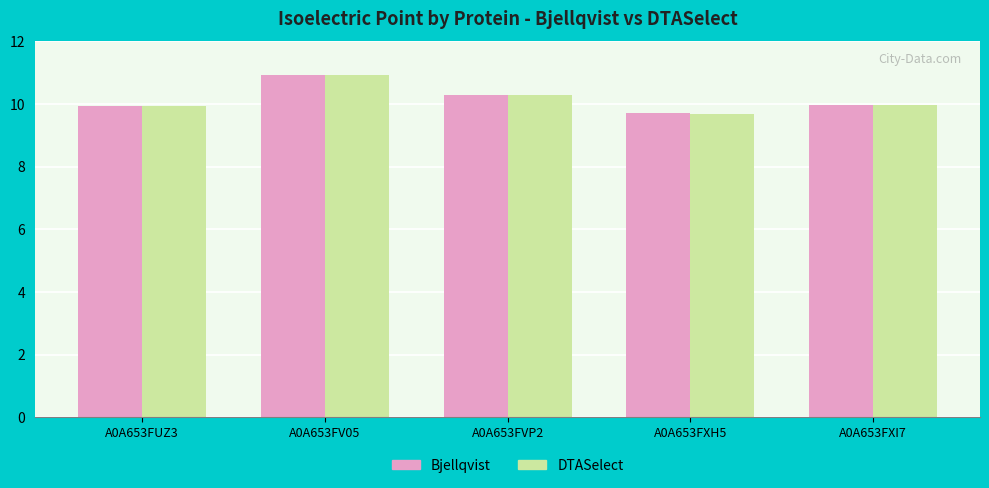

Are the bars grouped side by side (vs. stacked)?

Yes